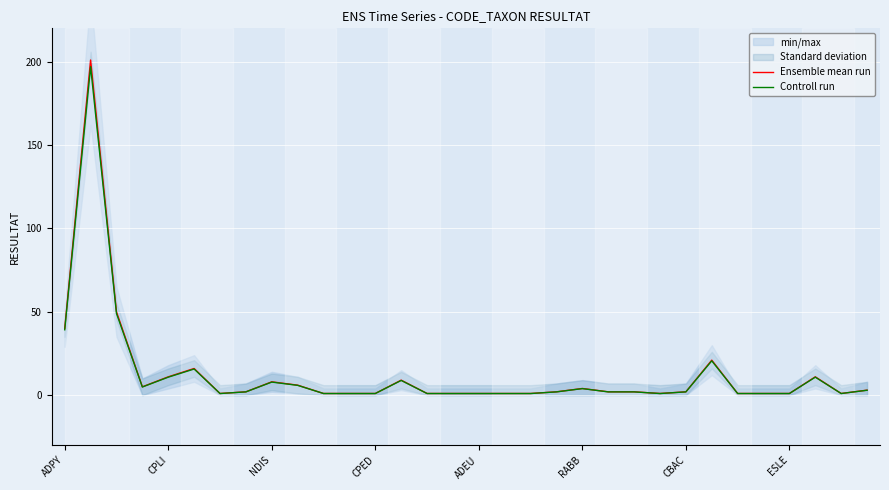

True or false: Controll run has a value of 7.8 at NDIS.

True